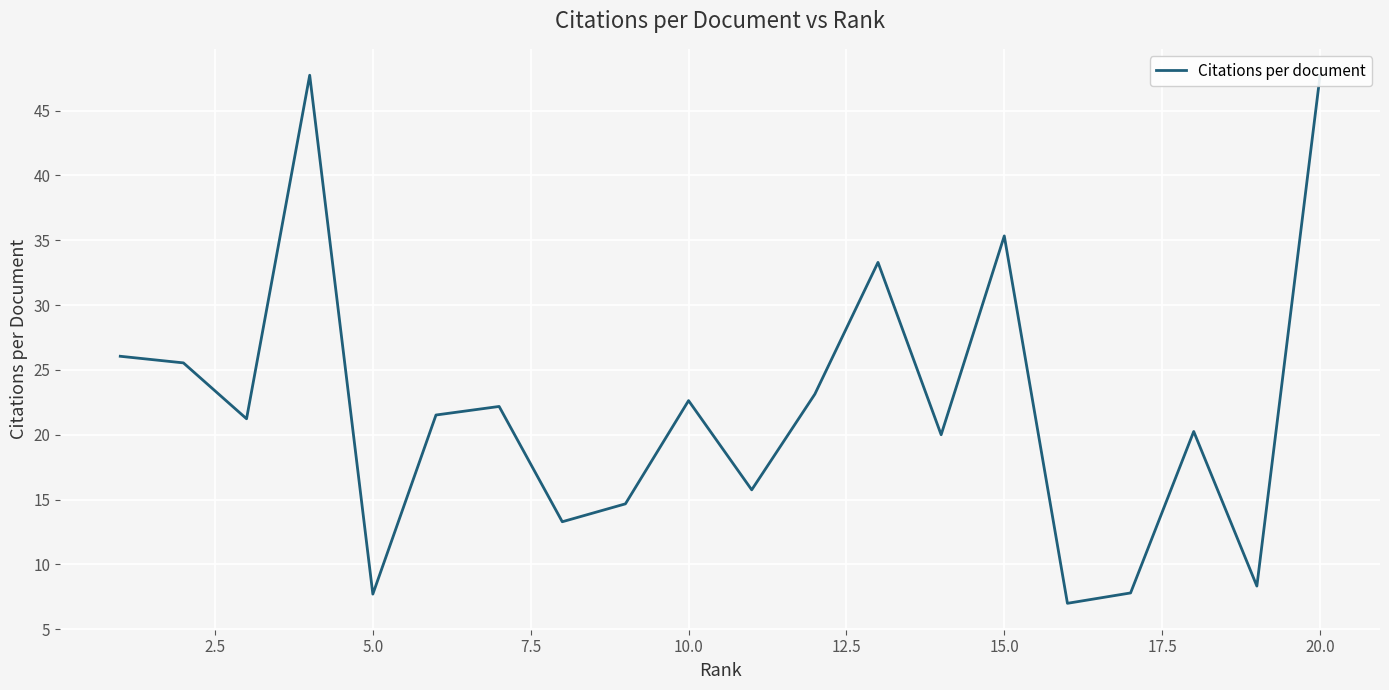

What is the maximum value shown in the chart?

47.7